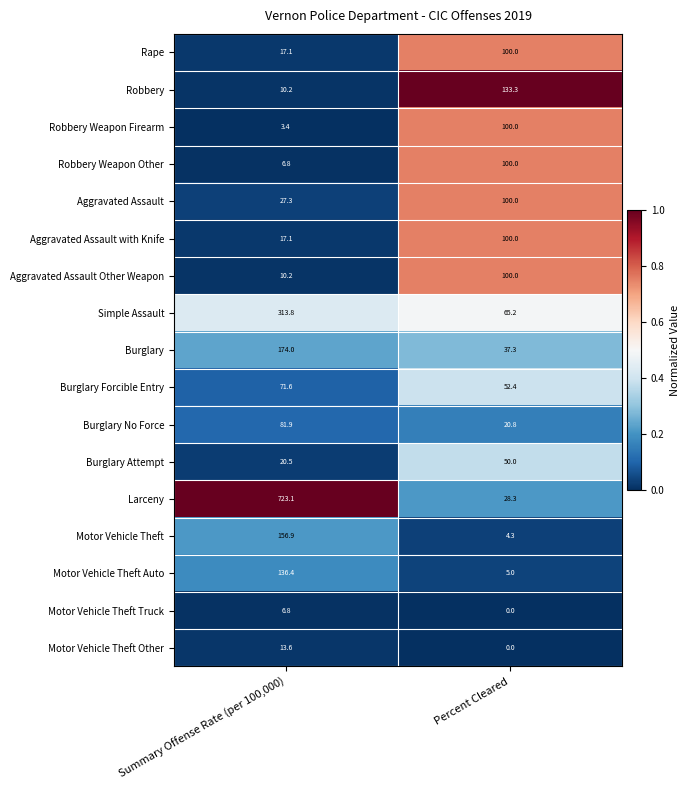

Where does the Larceny series first go above 723?

Summary Offense Rate (per 100,000)